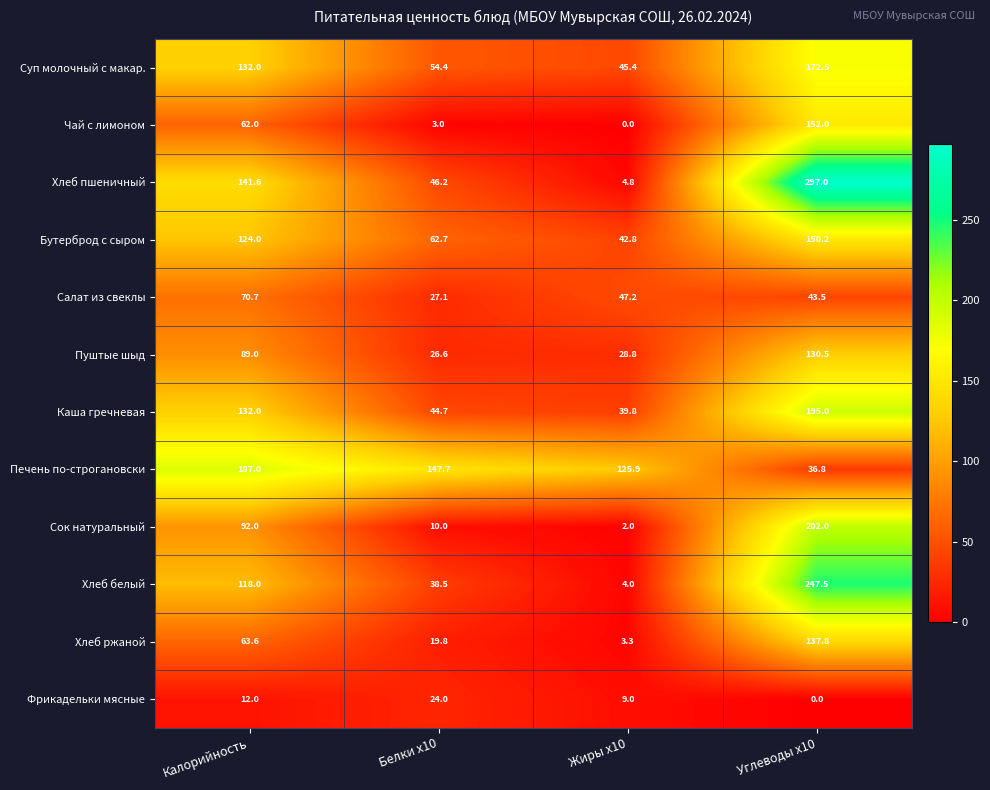

Is it true that Хлеб ржаной equals 22.6 at Калорийность?

False